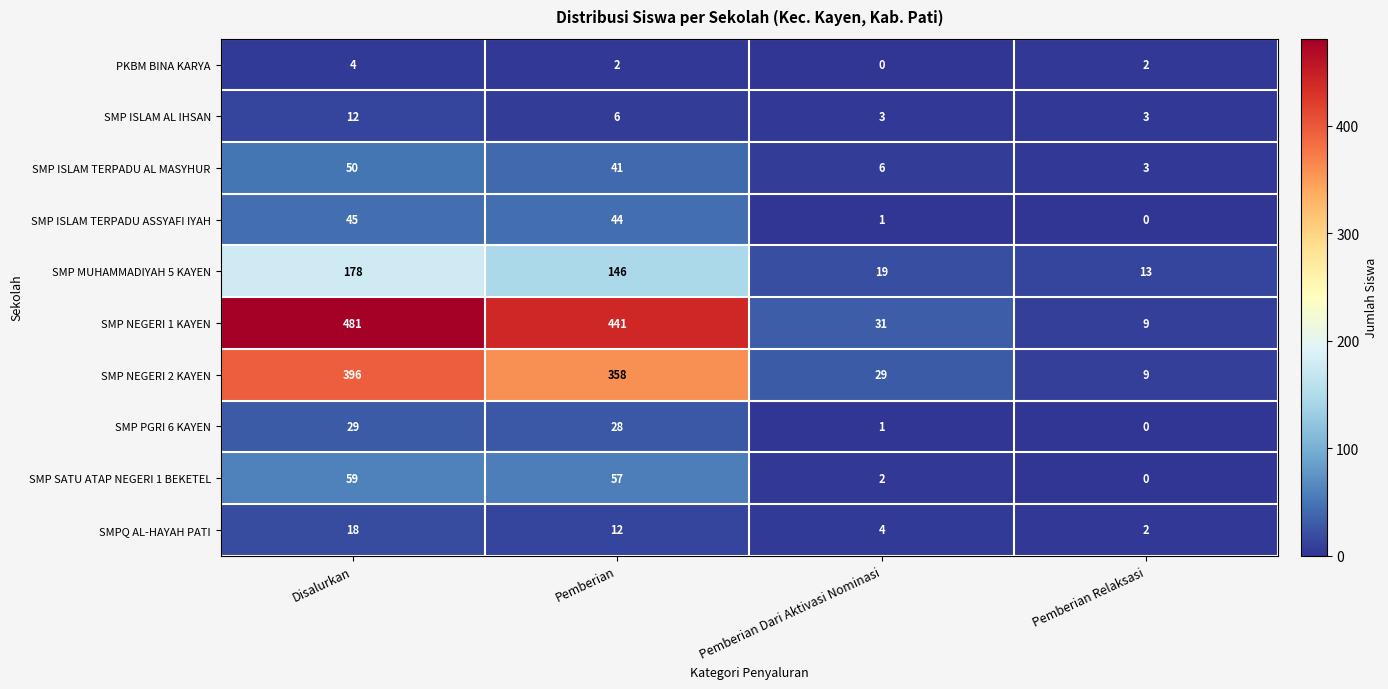

Is it true that PKBM BINA KARYA equals 3 at Pemberian Relaksasi?

False